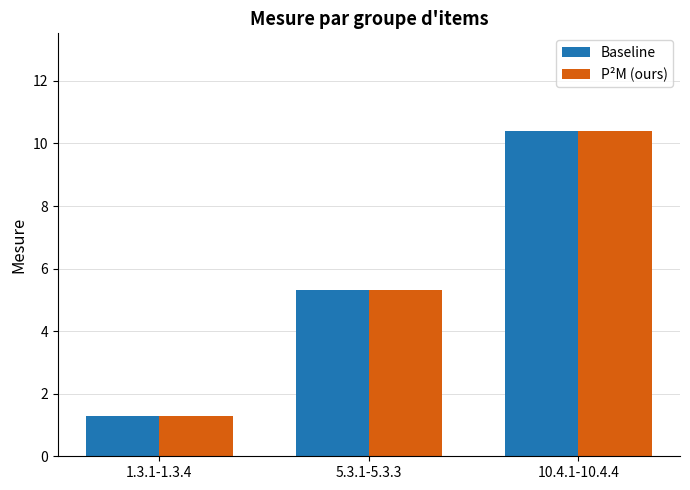

Is it true that P²M (ours) equals 5.3 at 5.3.1-5.3.3?

True